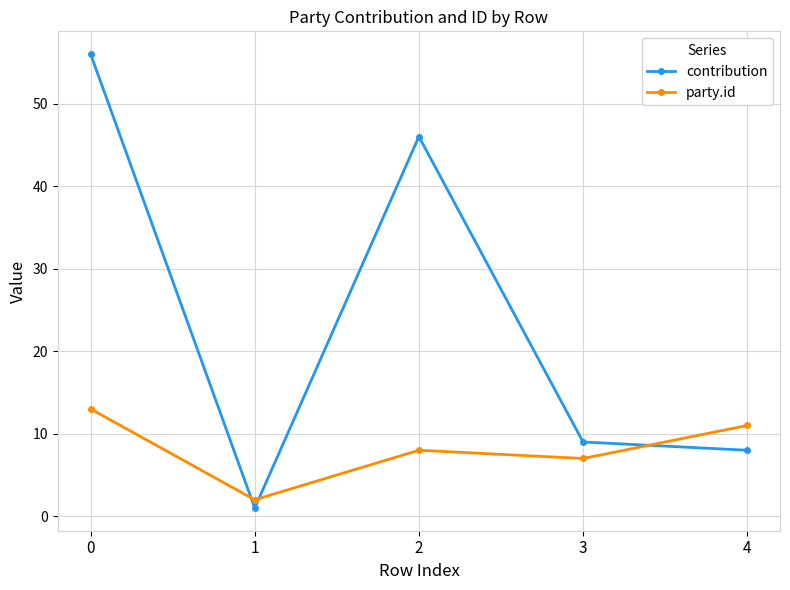

Is it true that party.id equals 13 at 0?

True